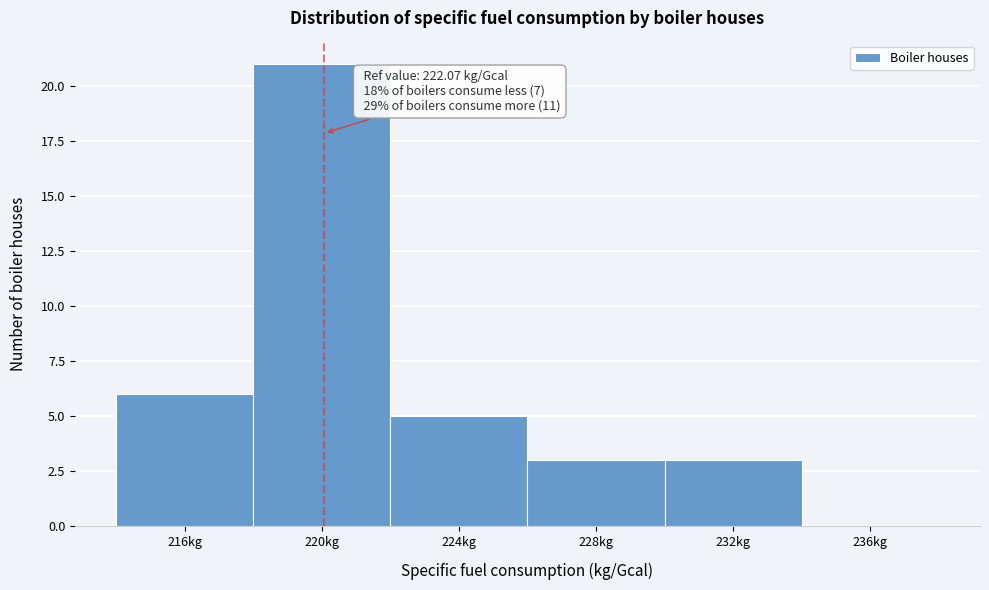

Reading left to right, list all the values displayed in this chart.

216kg=6	220kg=21	224kg=5	228kg=3	232kg=3	236kg=0